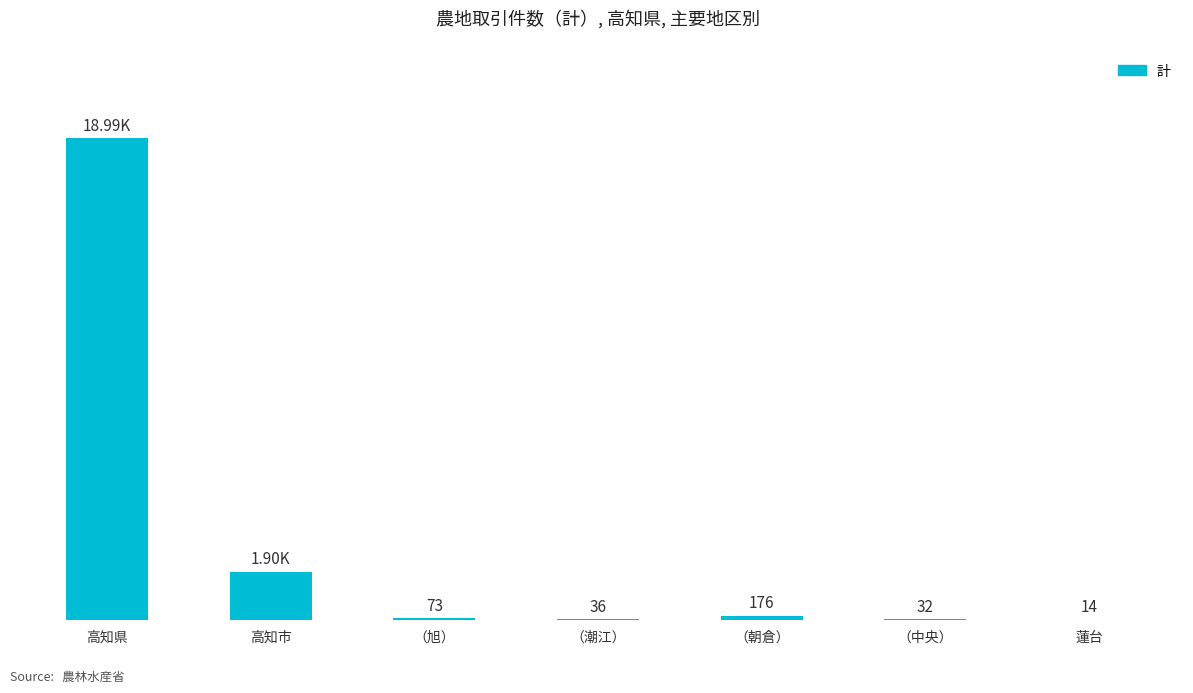

Are the bars grouped side by side (vs. stacked)?

No